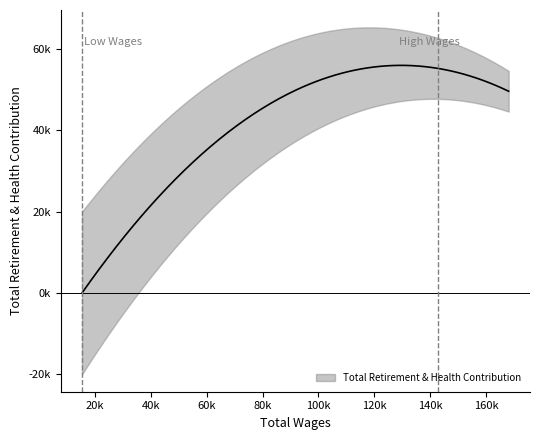

What is the greatest value displayed?

55215